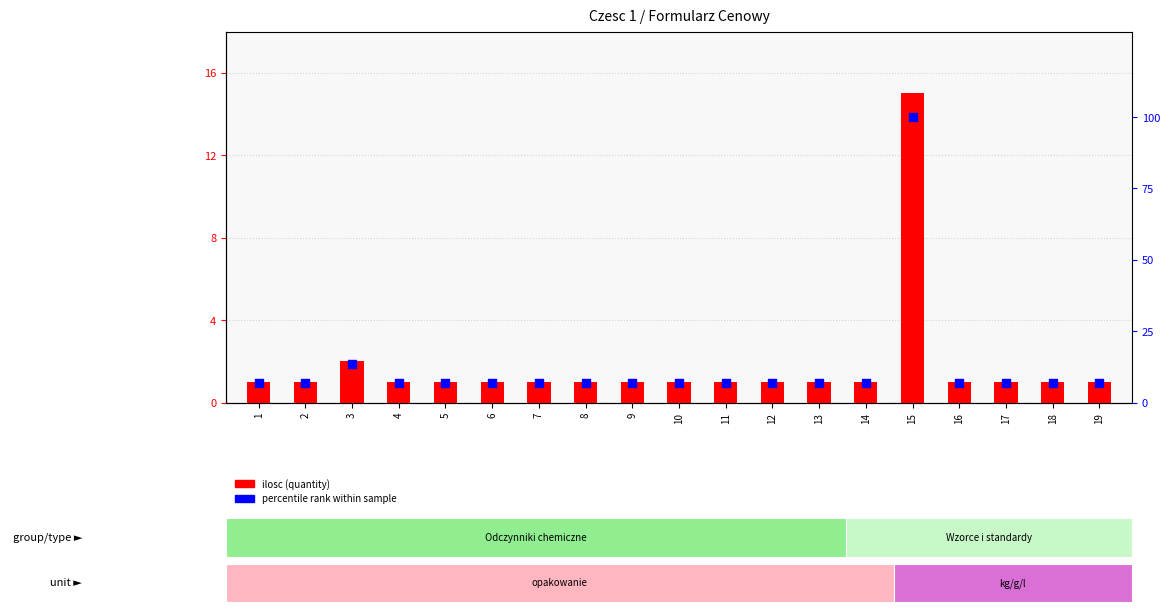

Which series reaches the minimum Y coordinate?

ilosc (quantity)